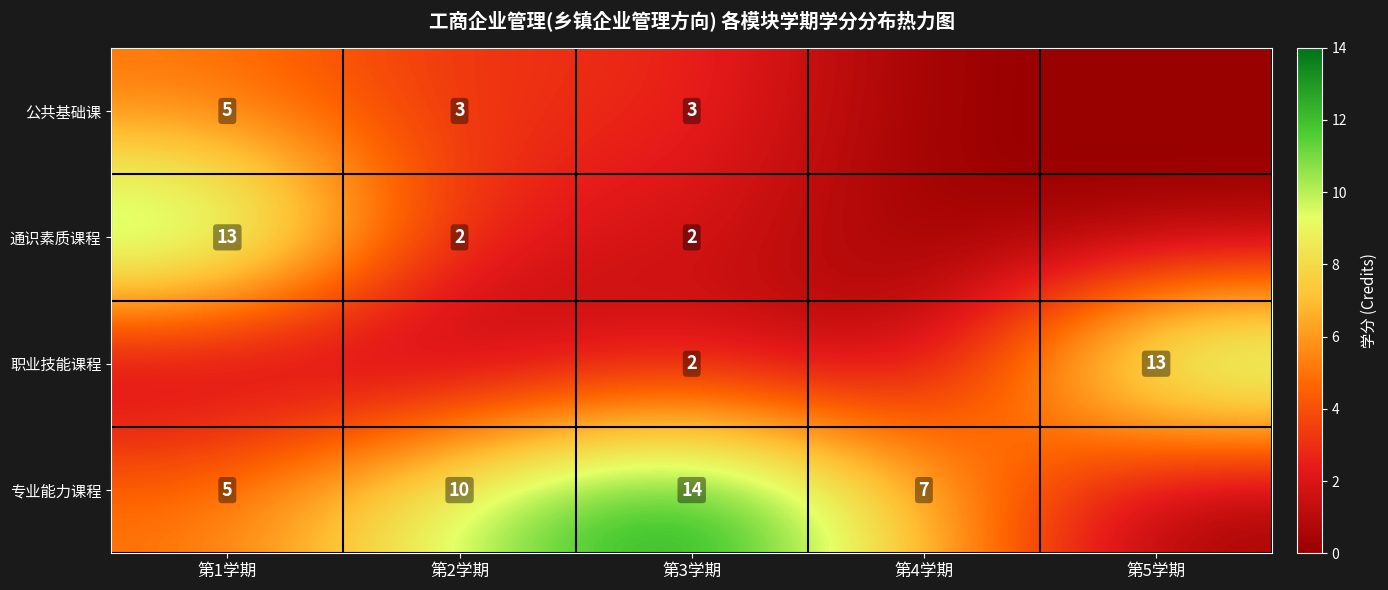

What is the total value across all series at 第1学期?

23